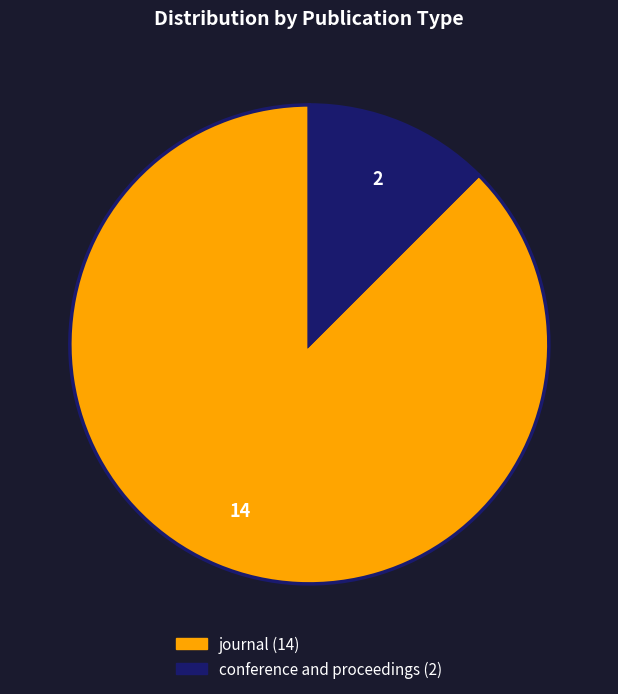

The journal slice represents 88% of the pie. True or false?

True